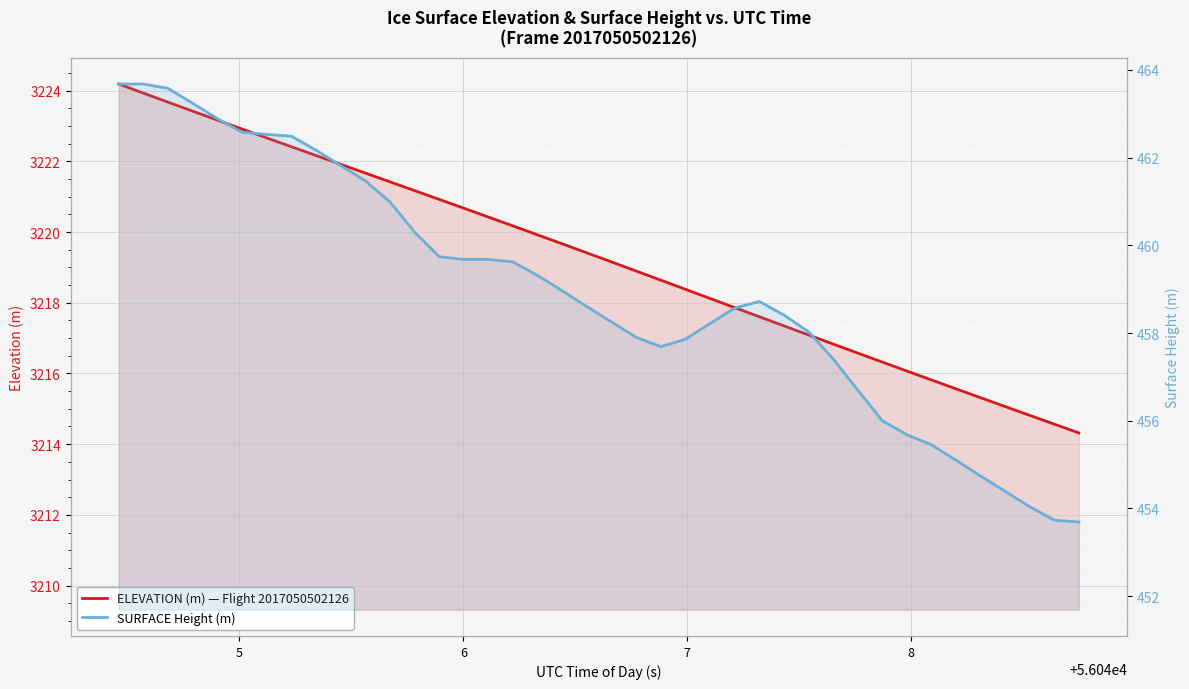

Reading right to left, list all the values displayed in this chart.

ELEVATION (m) — Flight 2017050502126: 3214.3	3214.6	3214.8	3215.1	3215.3	3215.6	3215.8	3216.1	3216.3	3216.6	3216.8	3217.1	3217.3	3217.6	3217.9	3218.1	3218.4	3218.6	3218.9	3219.2	3219.4	3219.7	3219.9	3220.2	3220.4	3220.7	3220.9	3221.2	3221.4	3221.7	3221.9	3222.2	3222.4	3222.7	3222.9	3223.2	3223.4	3223.7	3223.9	3224.2
SURFACE Height (m): 453.7	453.7	454.0	454.4	454.7	455.1	455.4	455.7	456.0	456.7	457.4	458.0	458.4	458.7	458.6	458.2	457.9	457.7	457.9	458.2	458.6	459.0	459.3	459.6	459.7	459.7	459.7	460.3	461.0	461.5	461.8	462.2	462.5	462.5	462.6	462.9	463.2	463.6	463.7	463.7